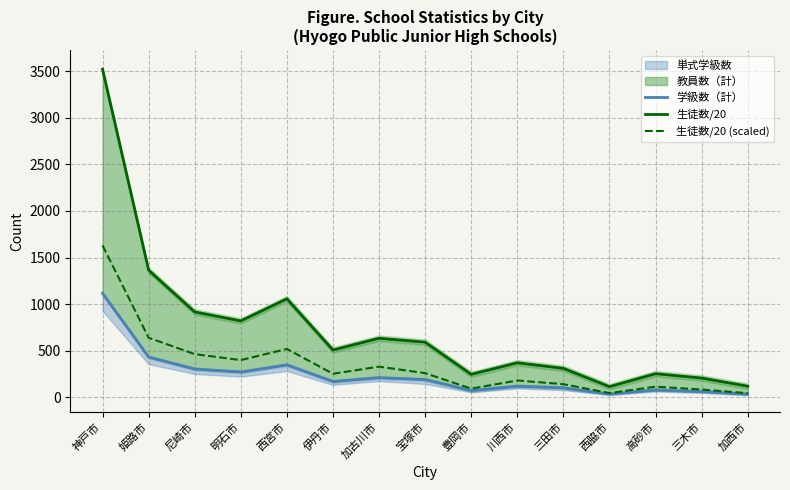

What is the sum of the 生徒数/20 values at 宝塚市 and 西宮市?

1651.0